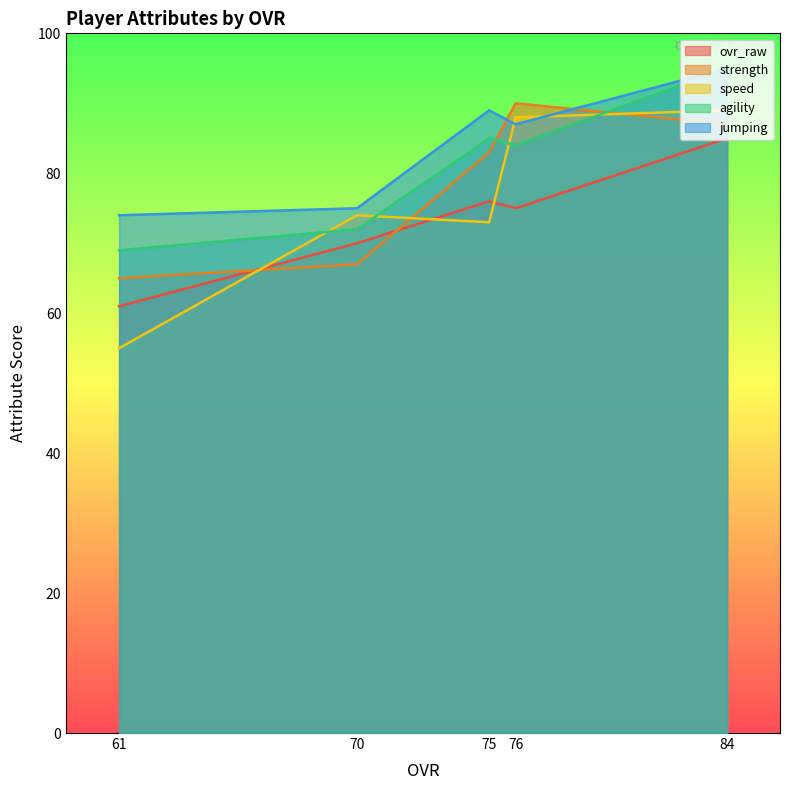

Does the chart have visible grid lines?

No